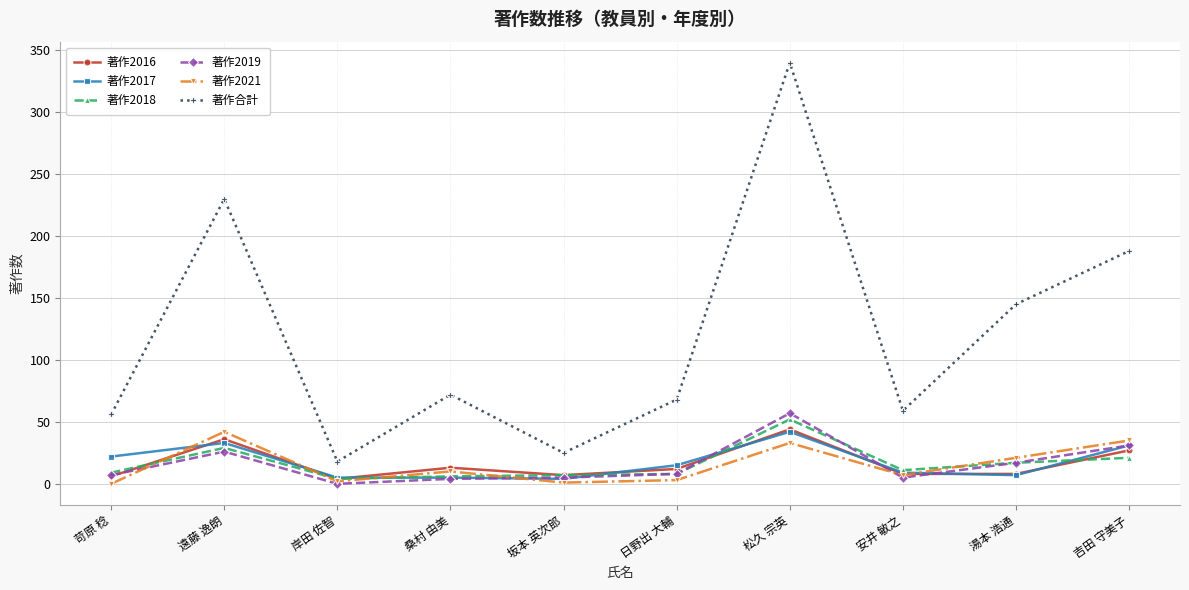

What is the label of the 5th point from the right?

日野出 大輔